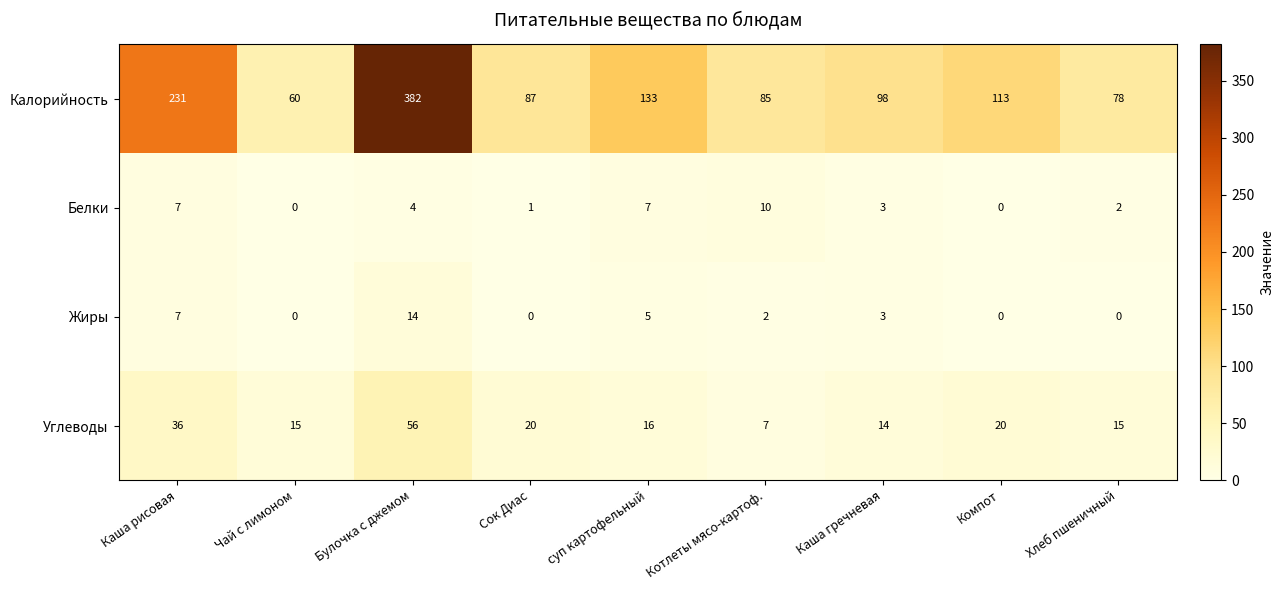

What is the difference between the highest and lowest values at Сок Диас?

87